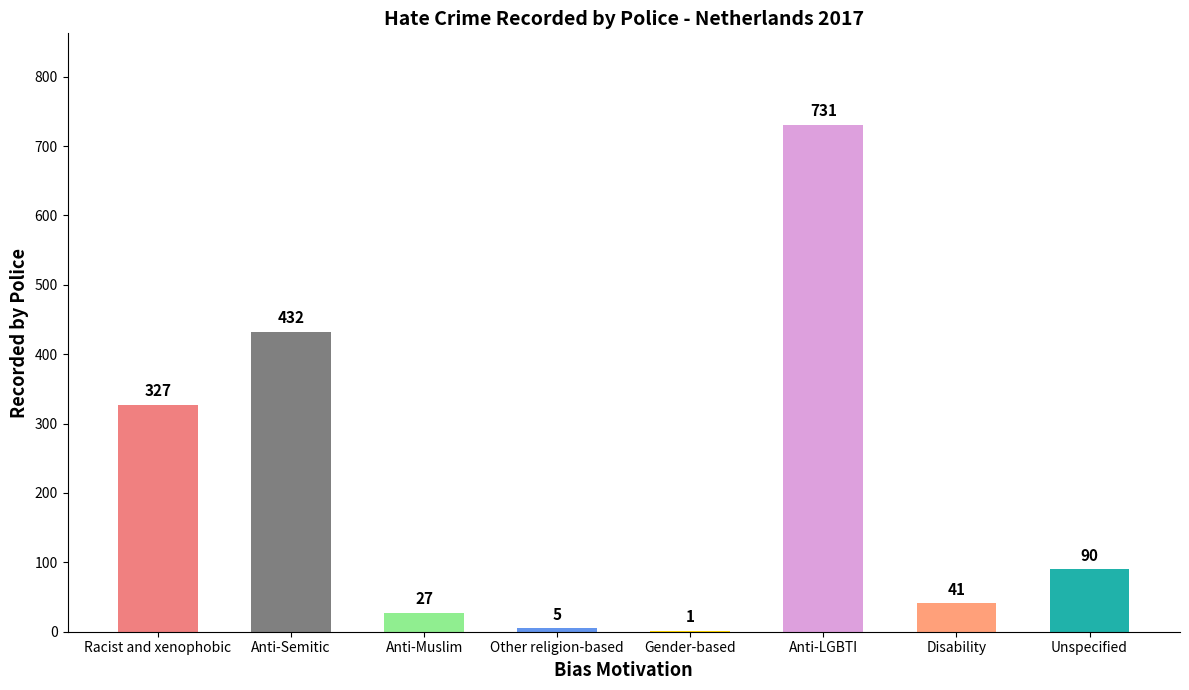

What is the sum of the values at Anti-Muslim and Anti-Semitic?

459